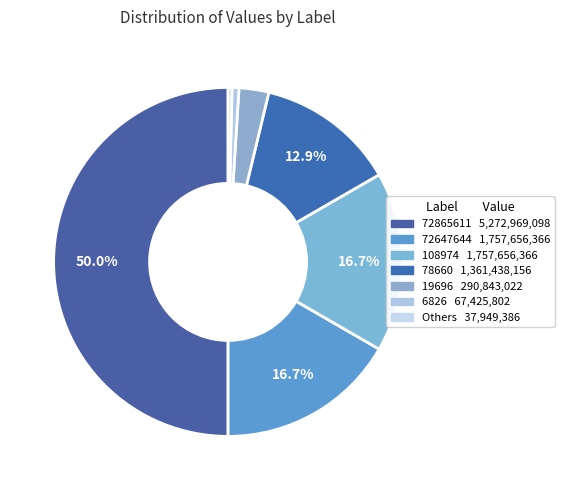

To the nearest percent, what is the average slice percentage?

14%